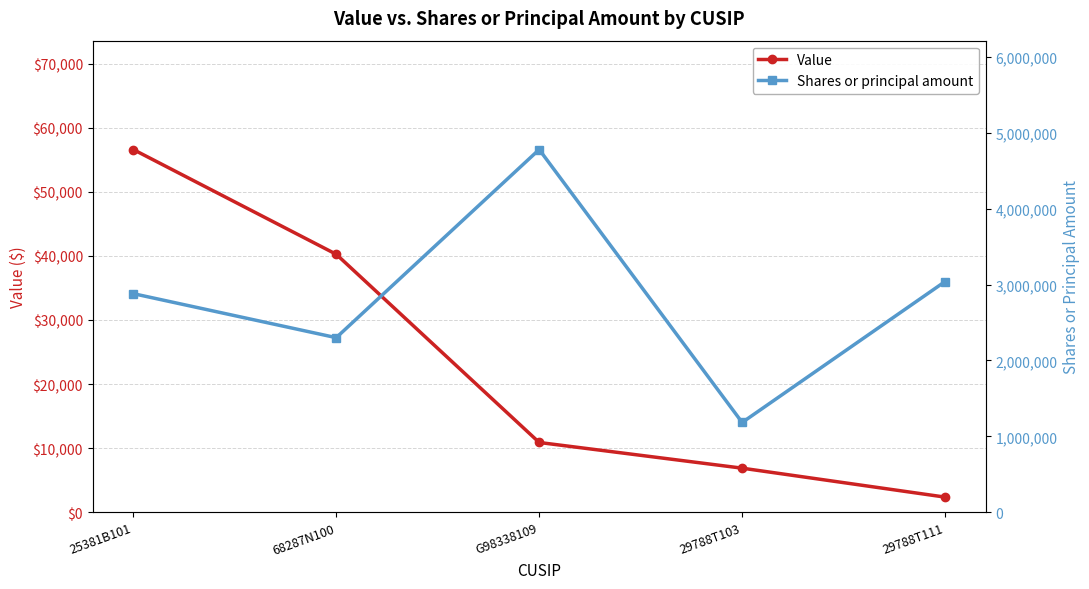

What is the label of the 4th point from the right?

68287N100